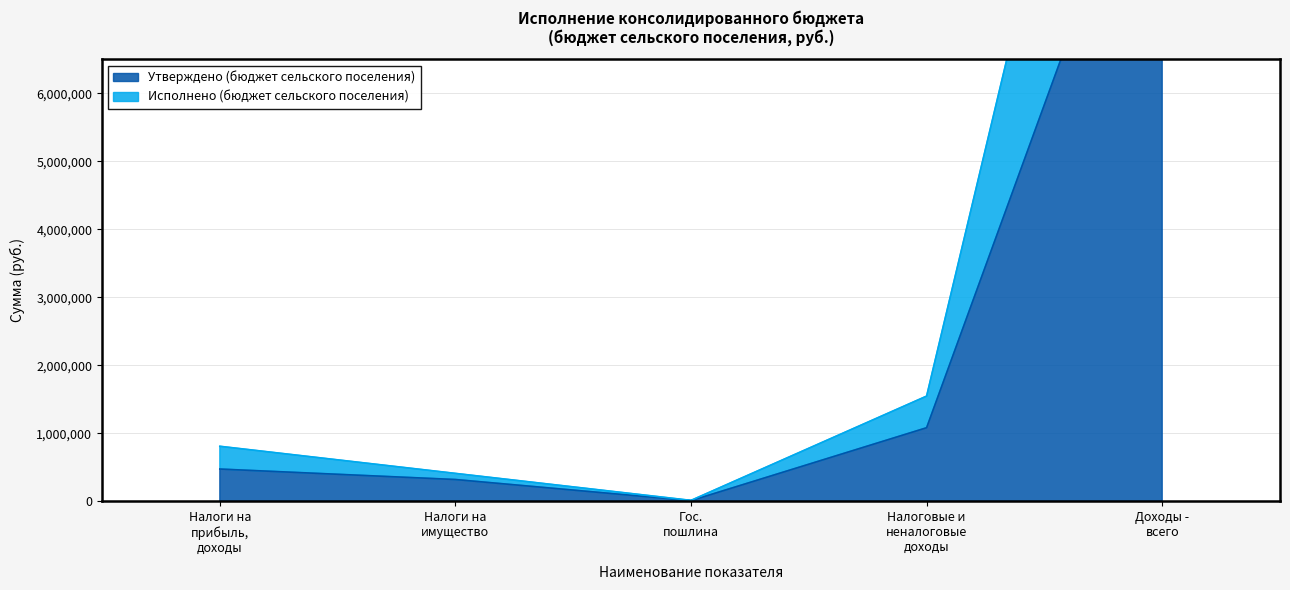

What is the average value of the Утверждено (бюджет сельского поселения) series?

2494953.4